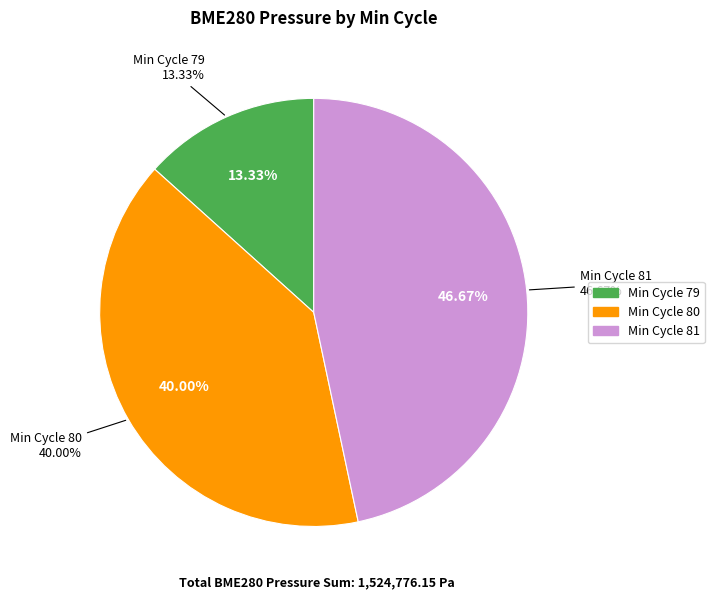

Is 81 the majority of the pie?

No